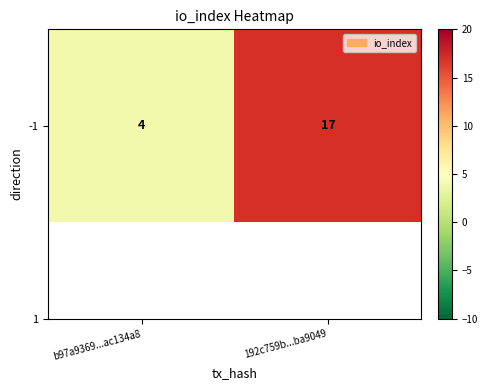

Rank the categories by value from highest to lowest.

192c759b...ba9049, b97a9369...ac134a8